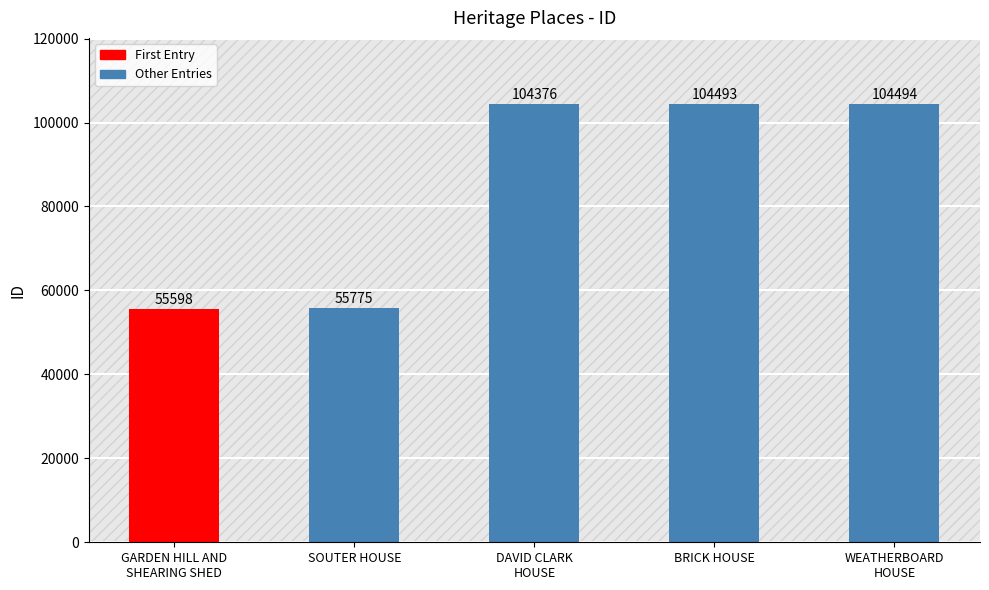

What is the value of the 4th bar from the left?

104493